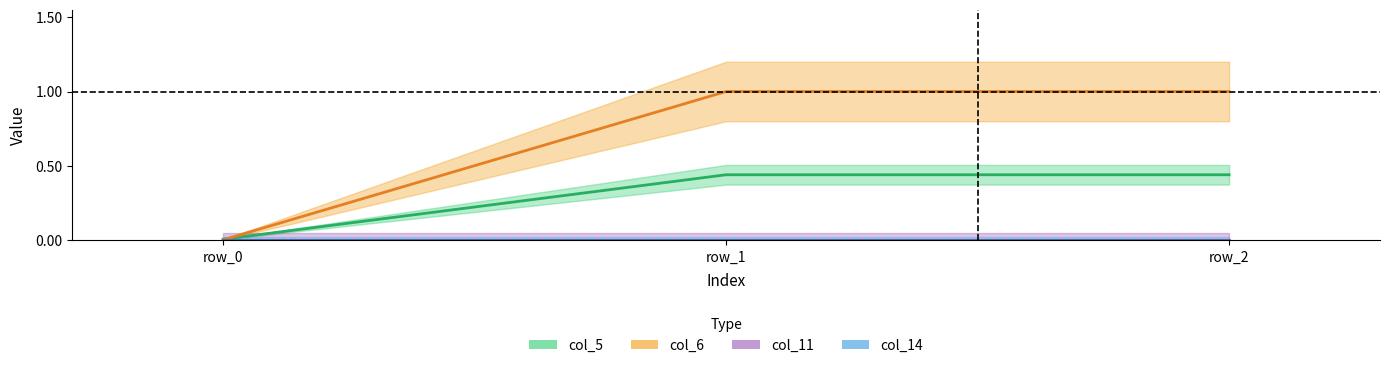

What is the difference between the second highest and minimum values in the col_6 series?

1.0